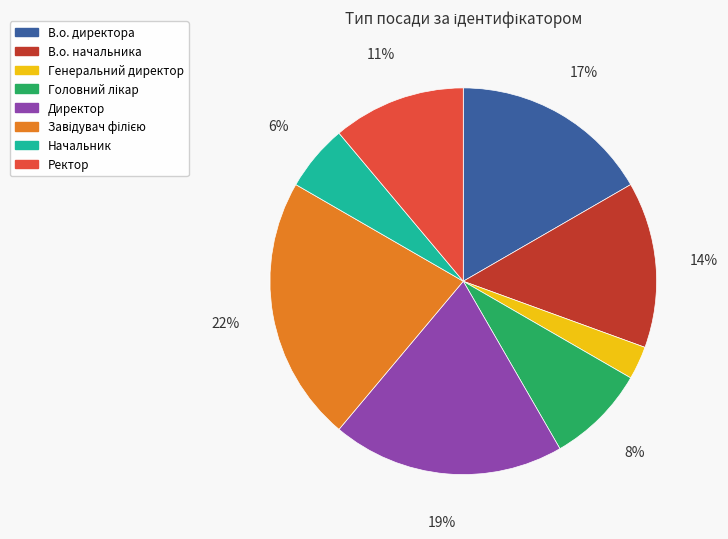

The Ректор slice represents 11% of the pie. True or false?

True